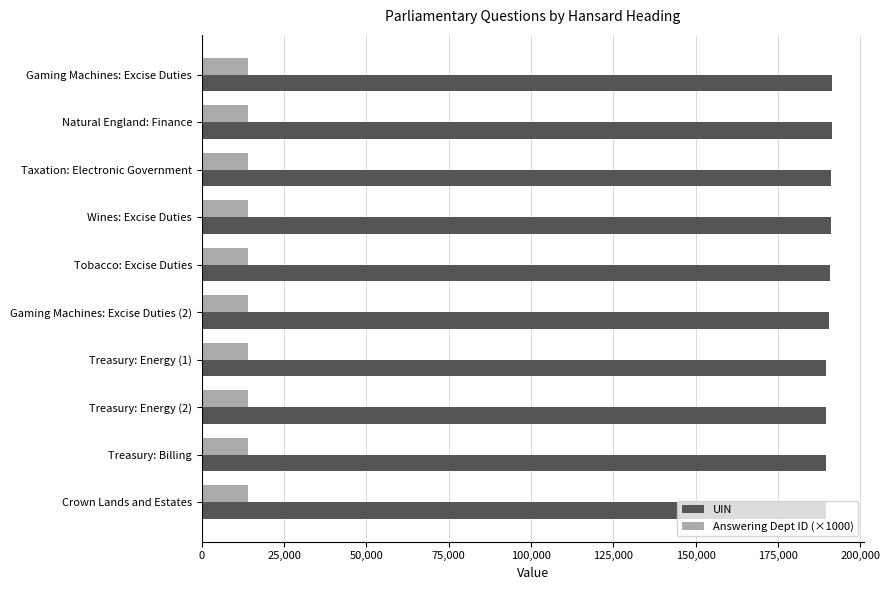

How many distinct data groups are displayed?

2